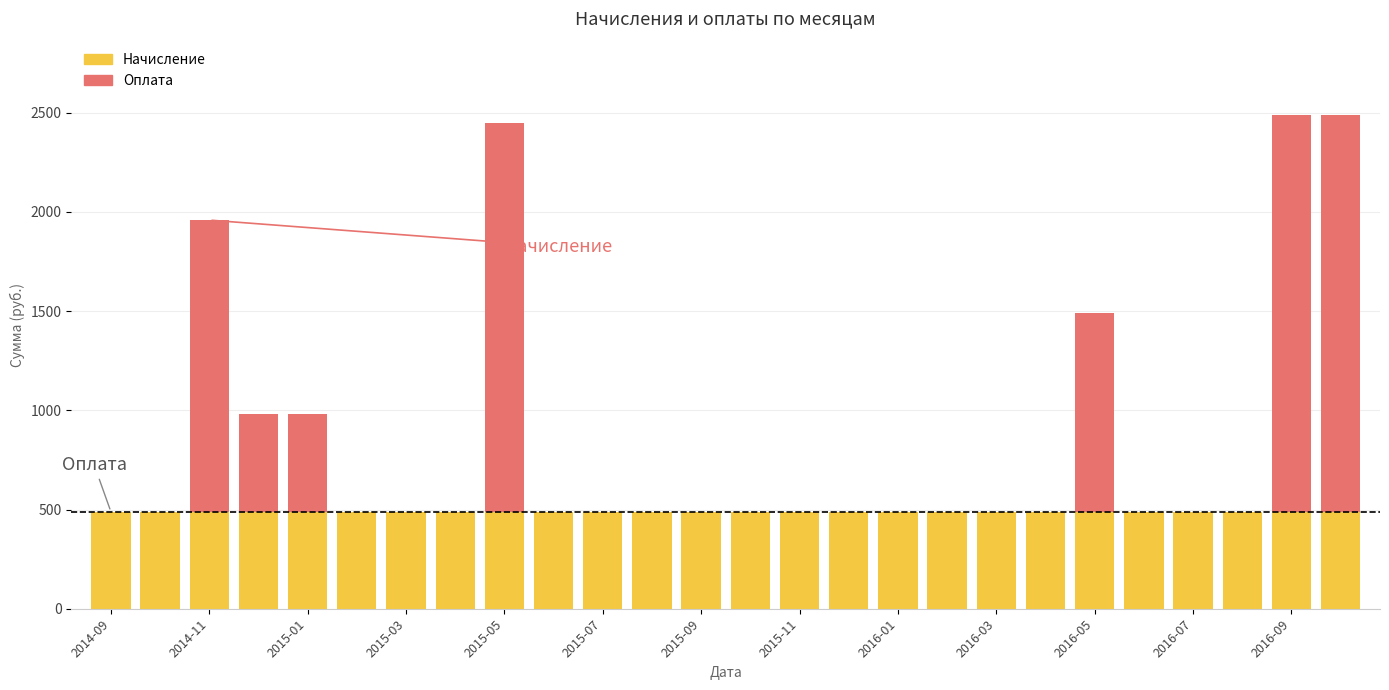

How many distinct data groups are displayed?

2